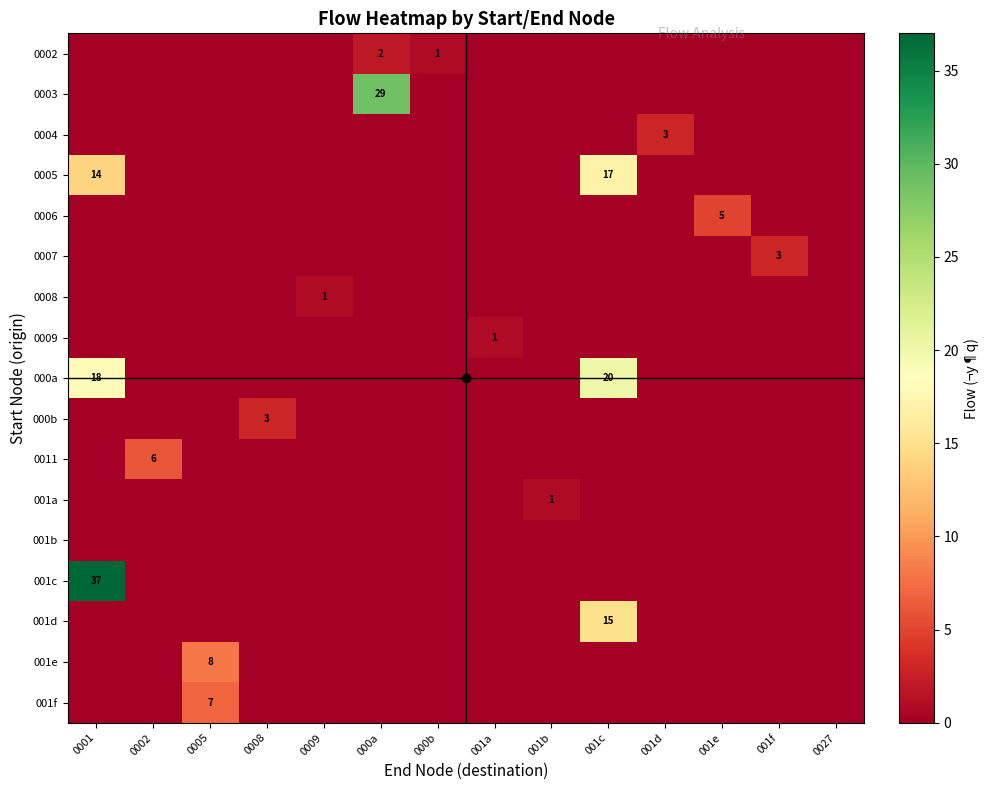

What is the difference between the highest and lowest values at 001c?

20